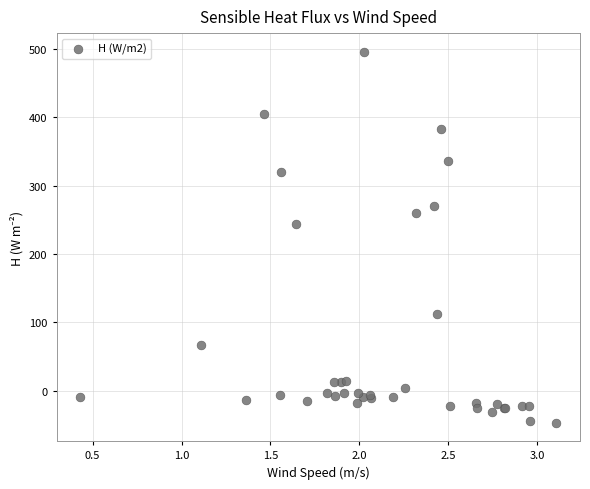

What Y value in the scatter plot is closest to 224?

244.2